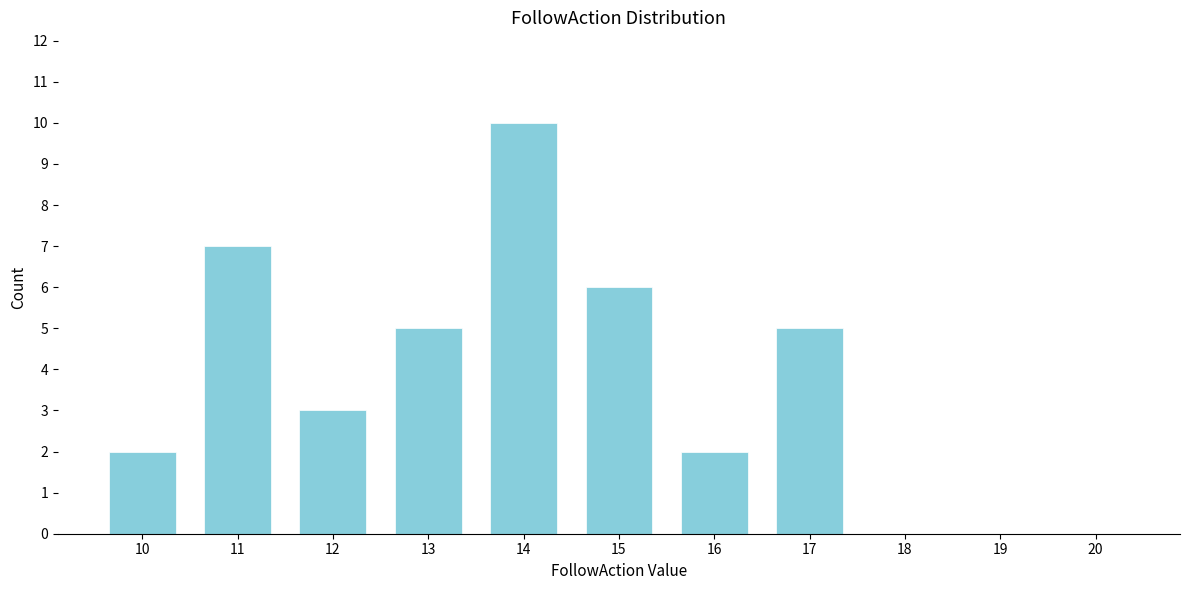

Reading right to left, list all the values displayed in this chart.

20=0	19=0	18=0	17=5	16=2	15=6	14=10	13=5	12=3	11=7	10=2